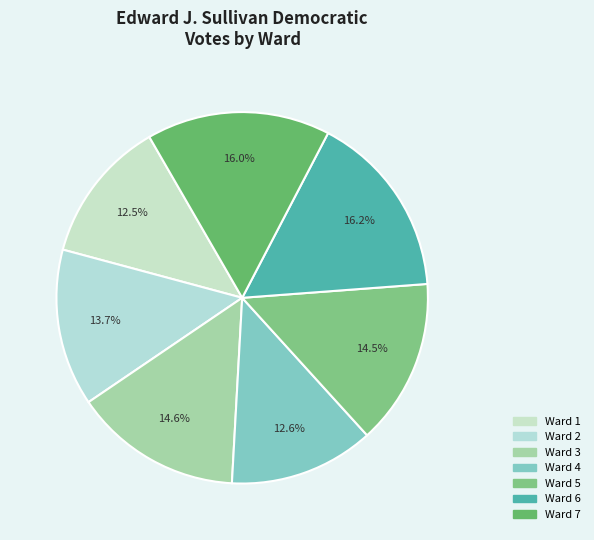

Do Ward 3 and Ward 2 together represent more than half of the pie?

No